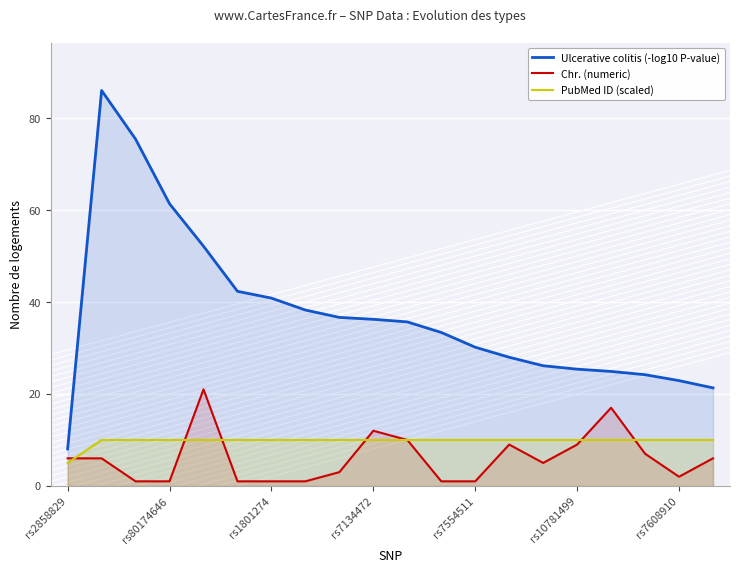

What is the sum of all PubMed ID (scaled) values?

195.0